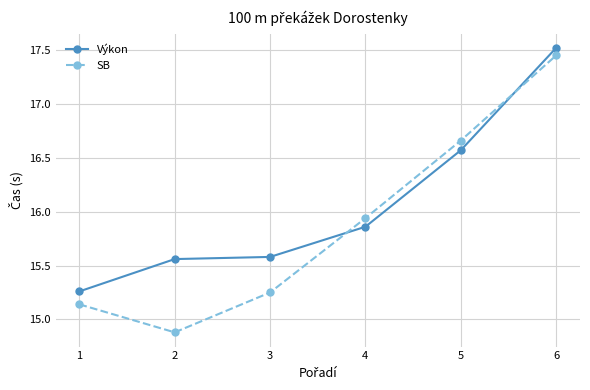

Where do SB and Výkon first cross each other?

3 and 4